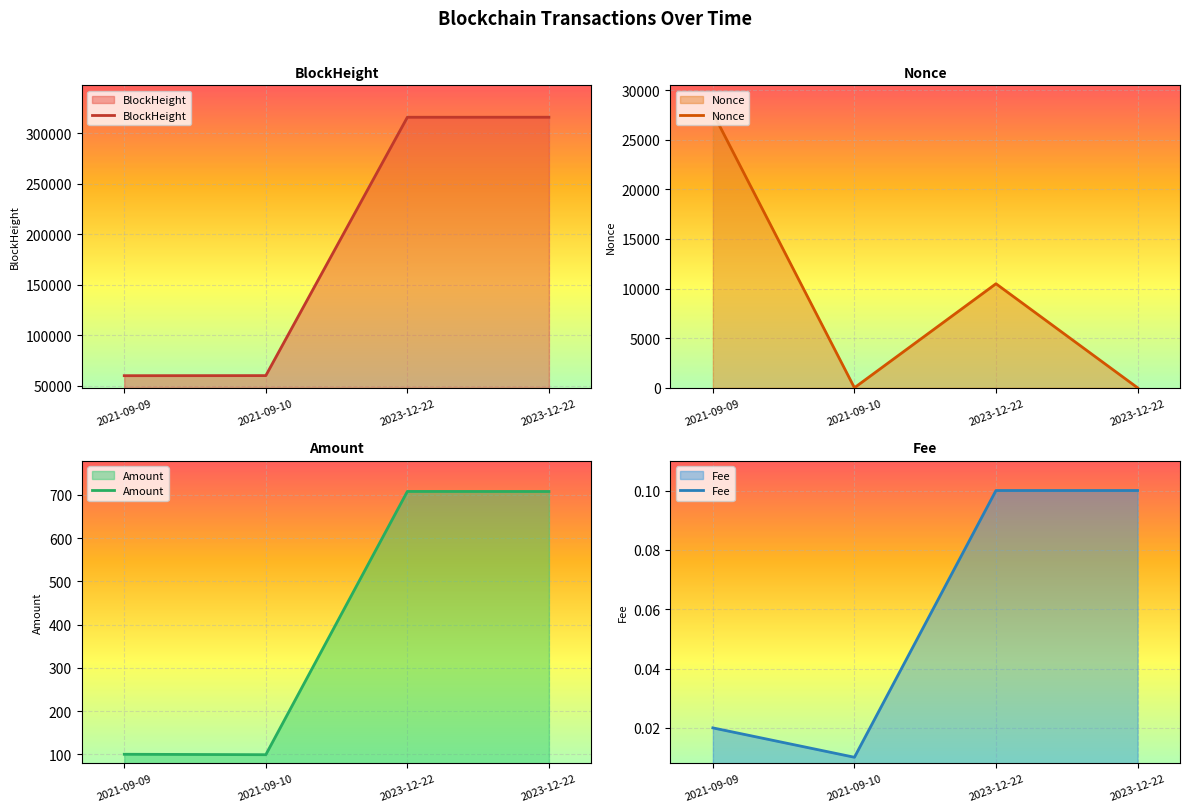

Is the value of Fee at 2023-12-22 greater than the value of BlockHeight at 2023-12-22?

No